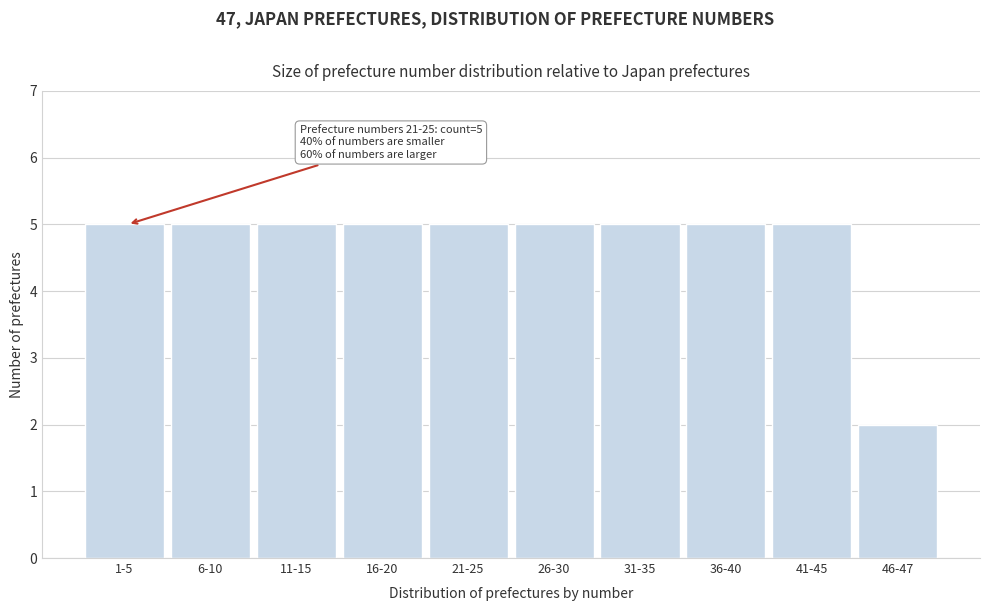

Reading left to right, what are all the values shown in this chart?

5	5	5	5	5	5	5	5	5	2